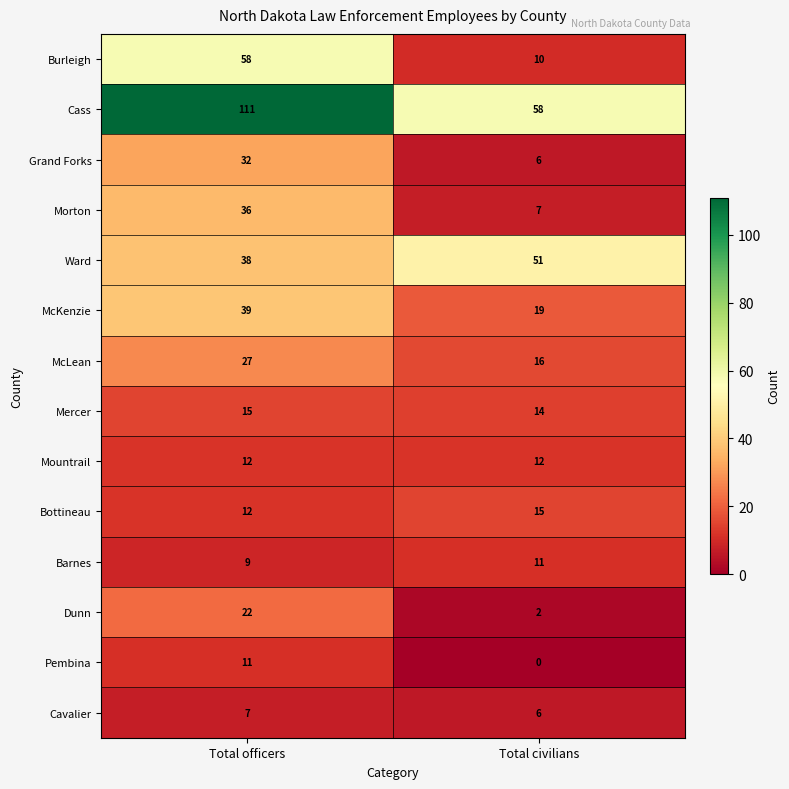

Which category has the lowest value in the Cass series?

Total civilians